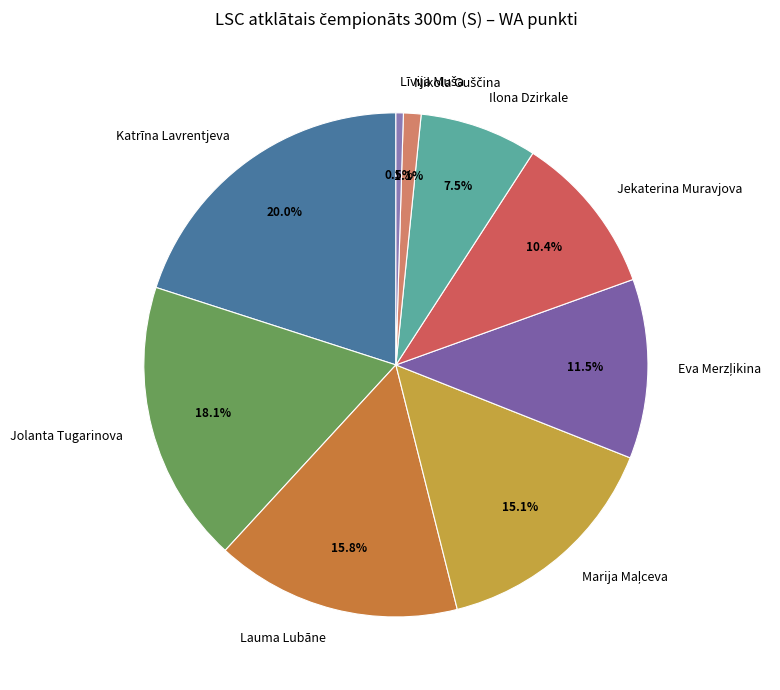

The Jekaterina Muravjova slice represents 10% of the pie. True or false?

True